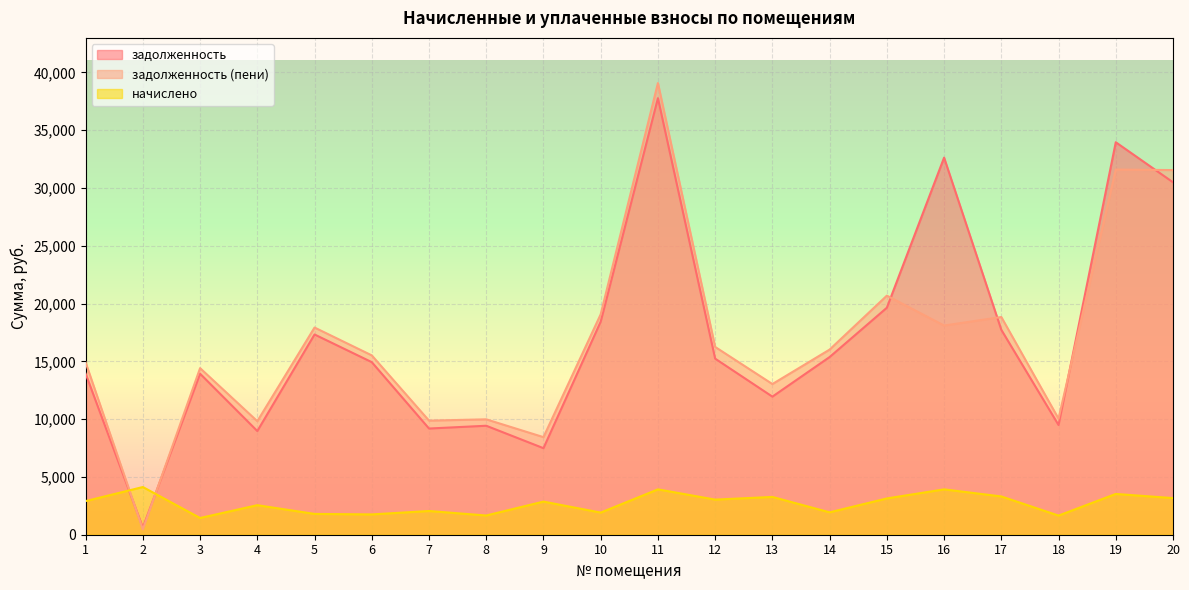

Which category has the lowest value across all series?

2